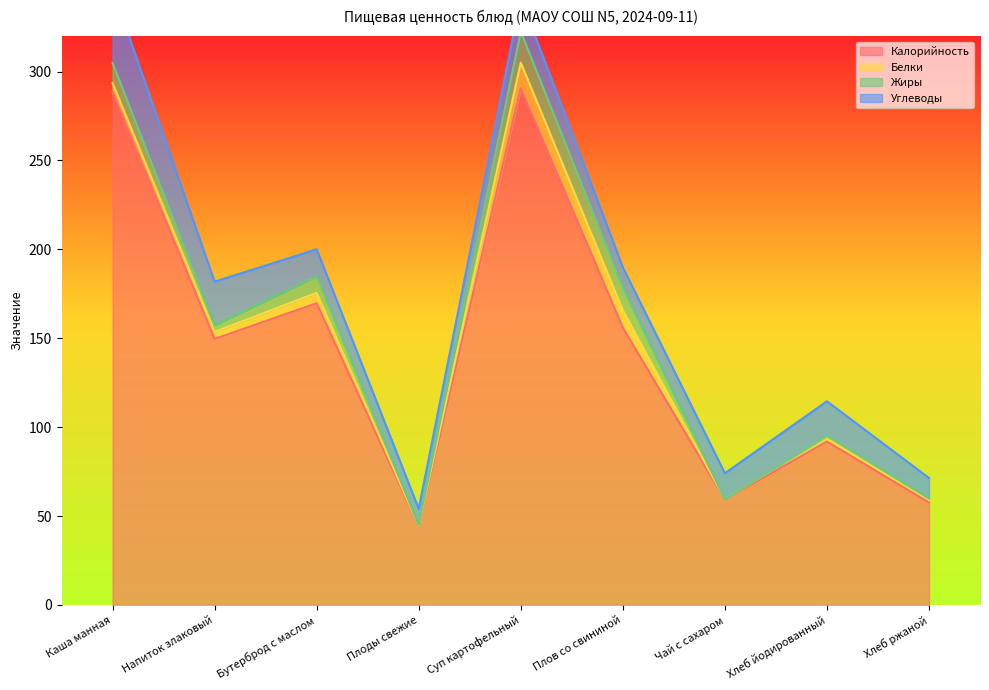

Does the chart display data point markers on the line(s)?

No